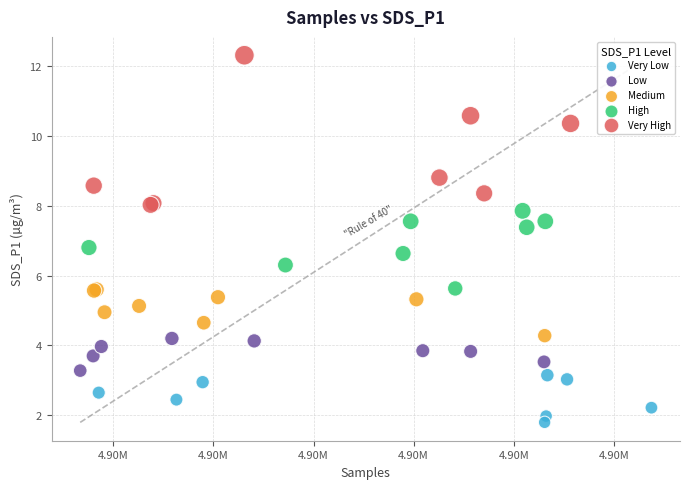

What are all the series names shown in the legend?

Very Low, Low, Medium, High, Very High